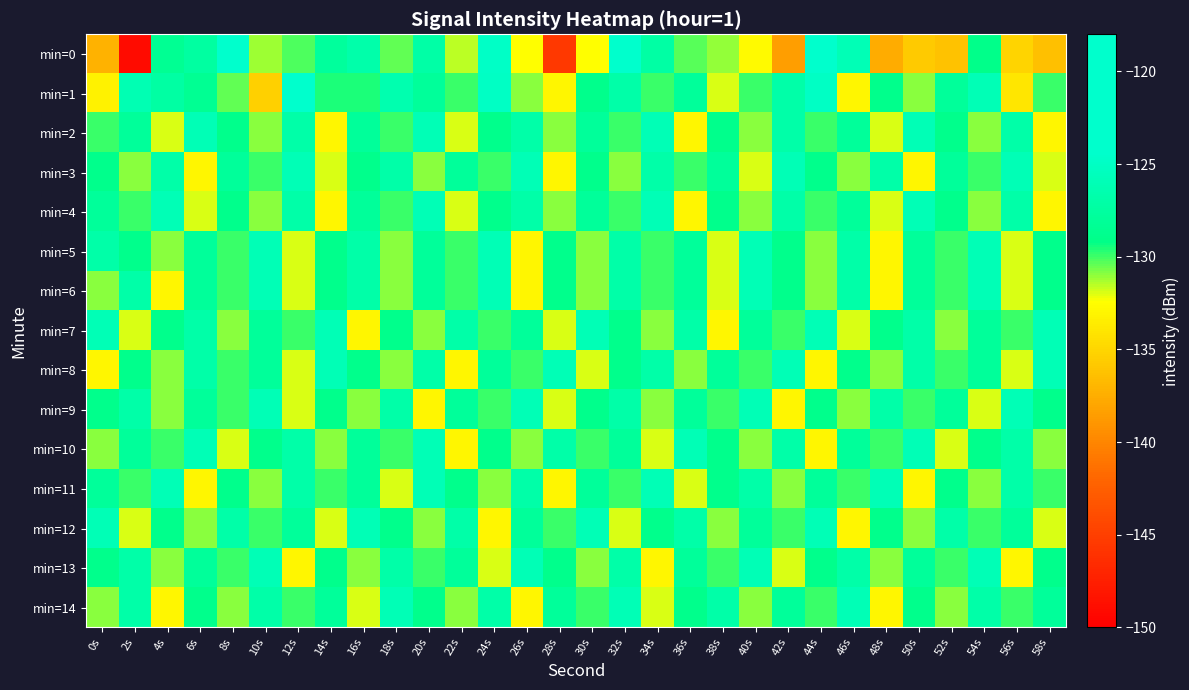

At which category is the sum across all series the highest?

32s